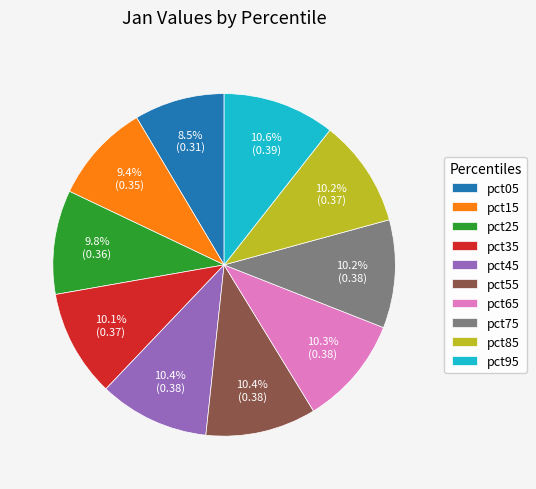

Count the number of slices in the pie.

10